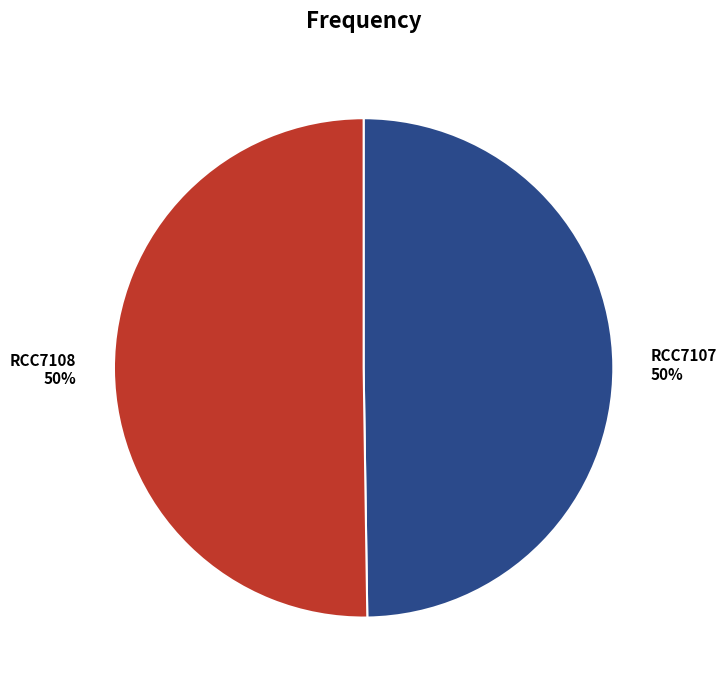

Do RCC7108 and RCC7107 together represent more than half of the pie?

Yes